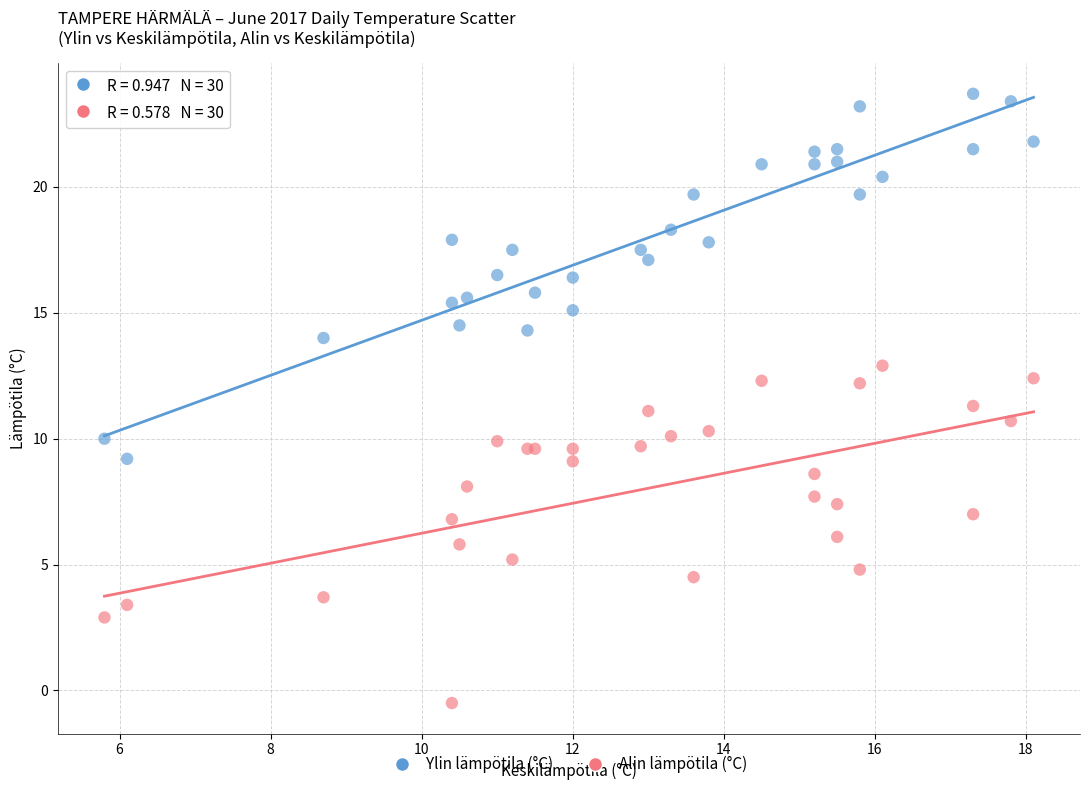

Which series reaches the minimum Y coordinate?

Alin lämpötila (°C)